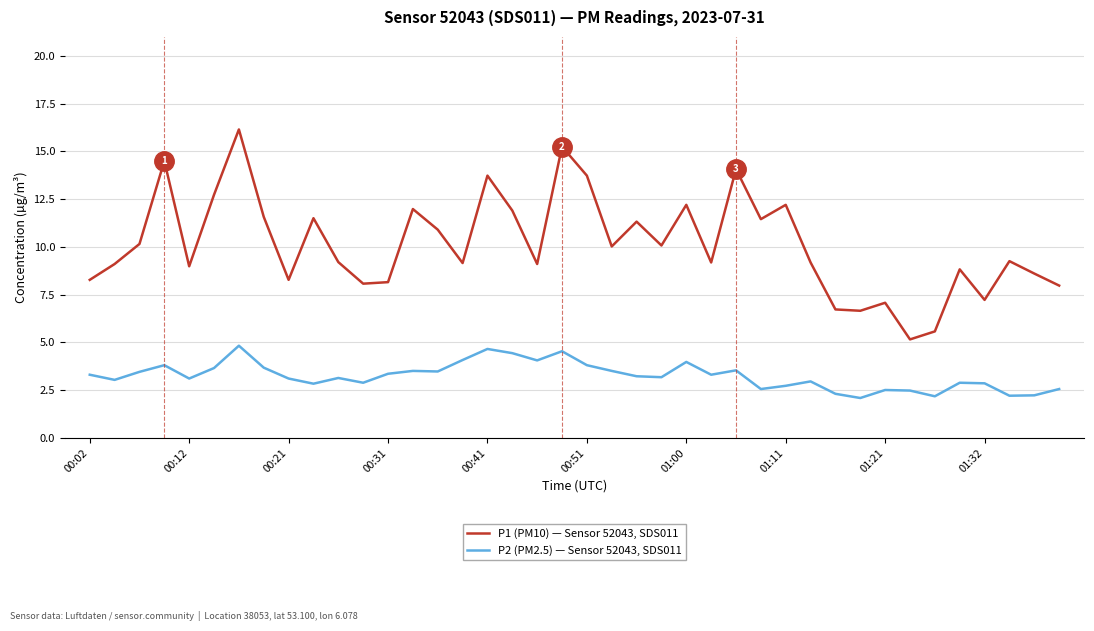

How many lines are shown in the chart?

2